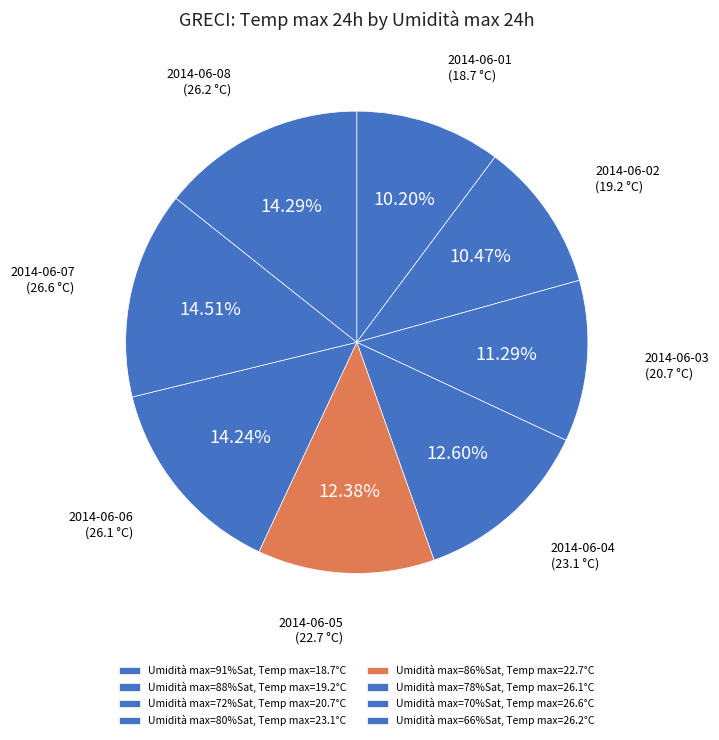

To the nearest percent, what is the difference between the largest and smallest slice percentages?

4%